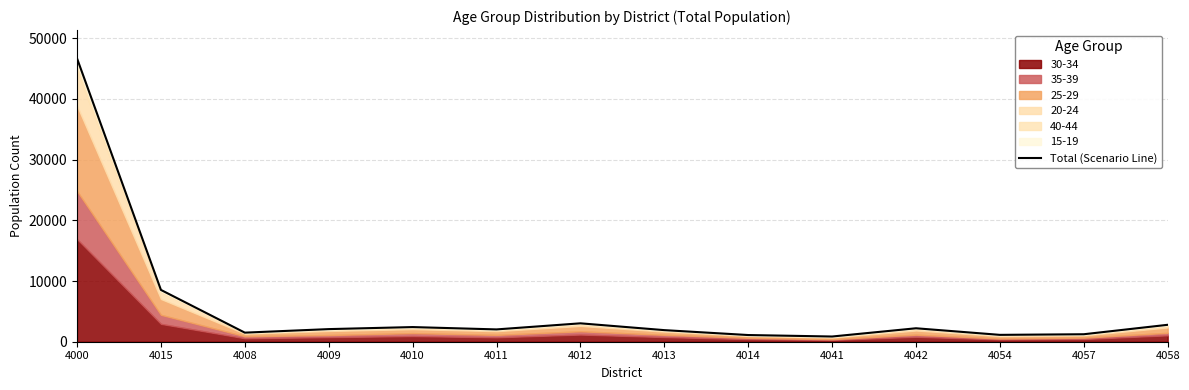

The value at 4058 is 3805. True or false?

False